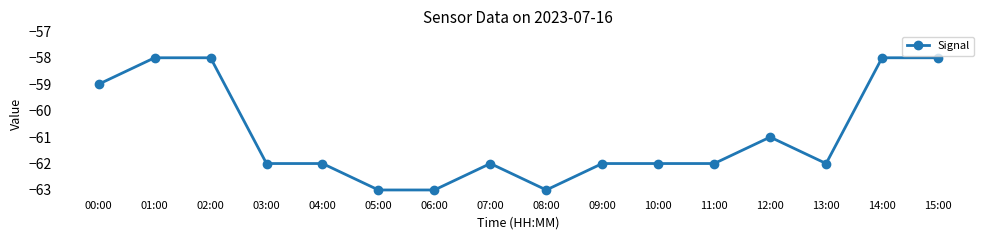

True or false: the data shows -63 at 05:00.

True